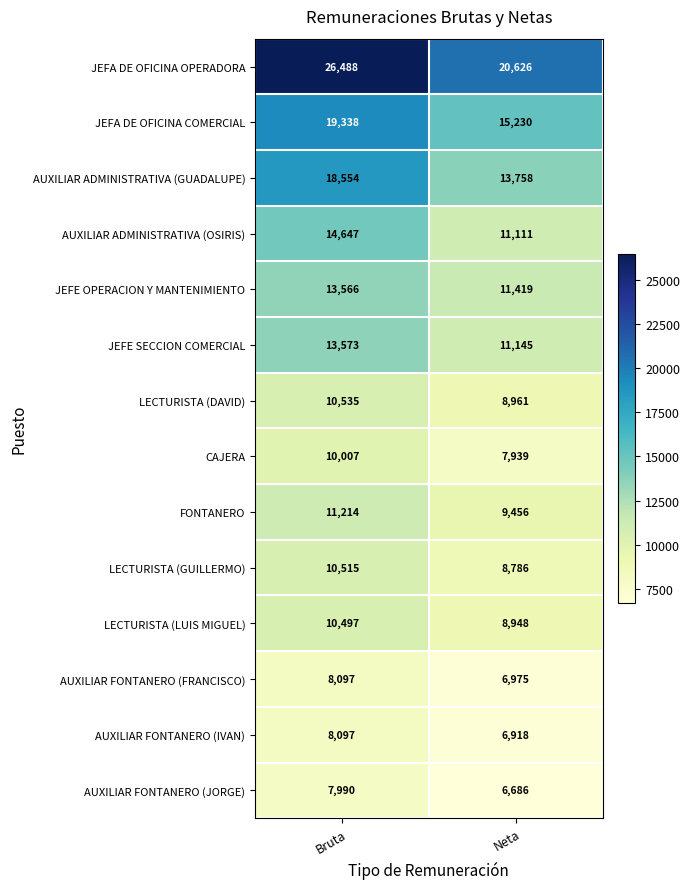

Reading left to right, list all the values displayed in this chart.

JEFA DE OFICINA OPERADORA: Bruta=26488	Neta=20626
JEFA DE OFICINA COMERCIAL: Bruta=19338	Neta=15230
AUXILIAR ADMINISTRATIVA (GUADALUPE): Bruta=18554	Neta=13758
AUXILIAR ADMINISTRATIVA (OSIRIS): Bruta=14647	Neta=11111
JEFE OPERACION Y MANTENIMIENTO: Bruta=13566	Neta=11419
JEFE SECCION COMERCIAL: Bruta=13573	Neta=11145
LECTURISTA (DAVID): Bruta=10535	Neta=8961
CAJERA: Bruta=10007	Neta=7939
FONTANERO: Bruta=11214	Neta=9456
LECTURISTA (GUILLERMO): Bruta=10515	Neta=8786
LECTURISTA (LUIS MIGUEL): Bruta=10497	Neta=8948
AUXILIAR FONTANERO (FRANCISCO): Bruta=8097	Neta=6975
AUXILIAR FONTANERO (IVAN): Bruta=8097	Neta=6918
AUXILIAR FONTANERO (JORGE): Bruta=7990	Neta=6686